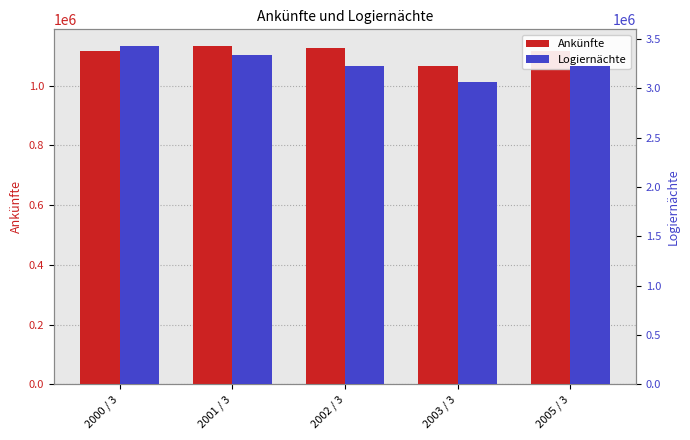

What are all the series names shown in the legend?

Ankünfte, Logiernächte